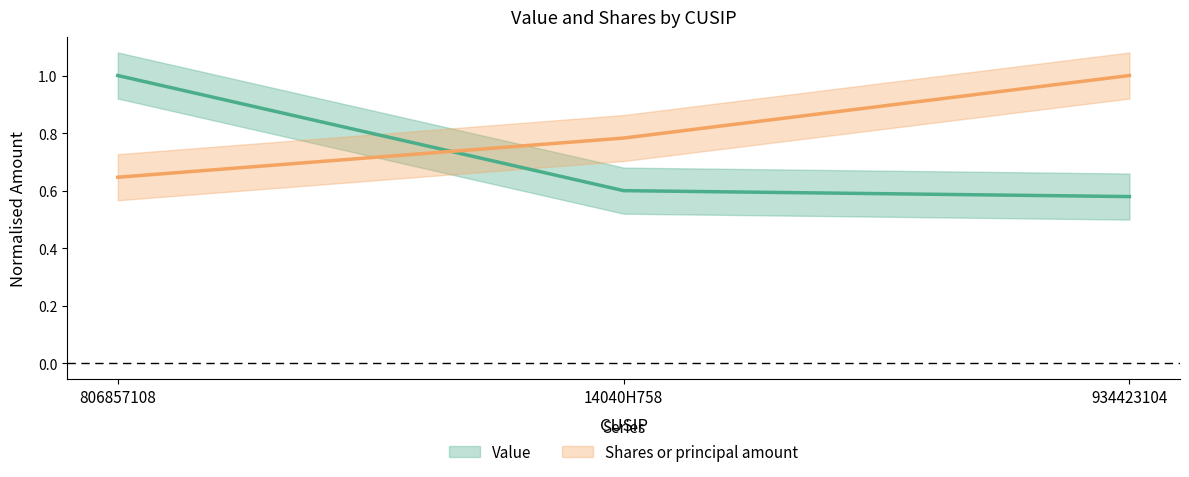

What is the spread (max minus min) of values at 934423104?

0.4